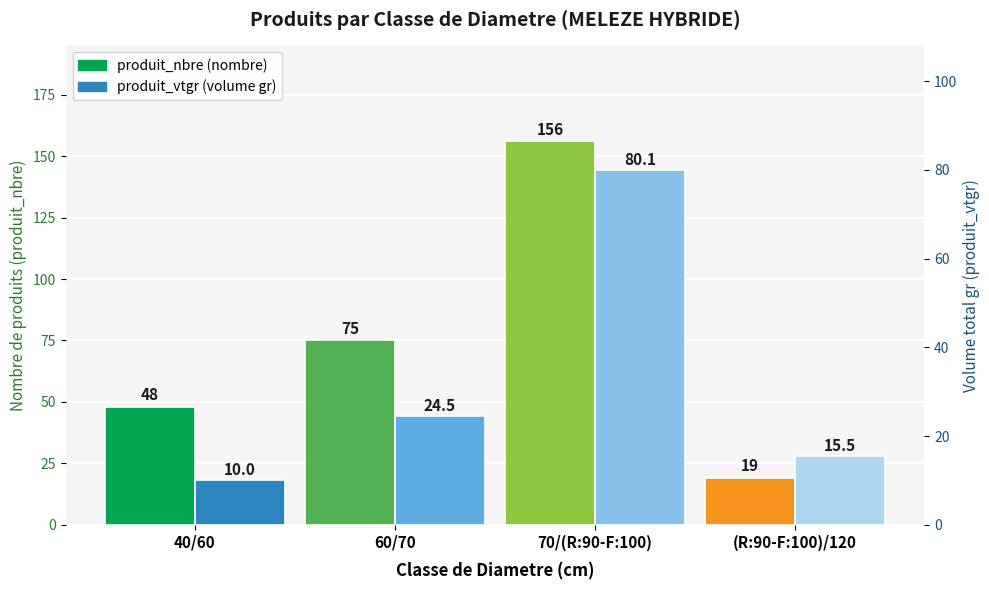

Reading left to right, transcribe all the data shown in this chart.

produit_nbre: 40/60=48.0	60/70=75.0	70/(R:90-F:100)=156.0	(R:90-F:100)/120=19.0
produit_vtgr: 40/60=10.0	60/70=24.5	70/(R:90-F:100)=80.1	(R:90-F:100)/120=15.5